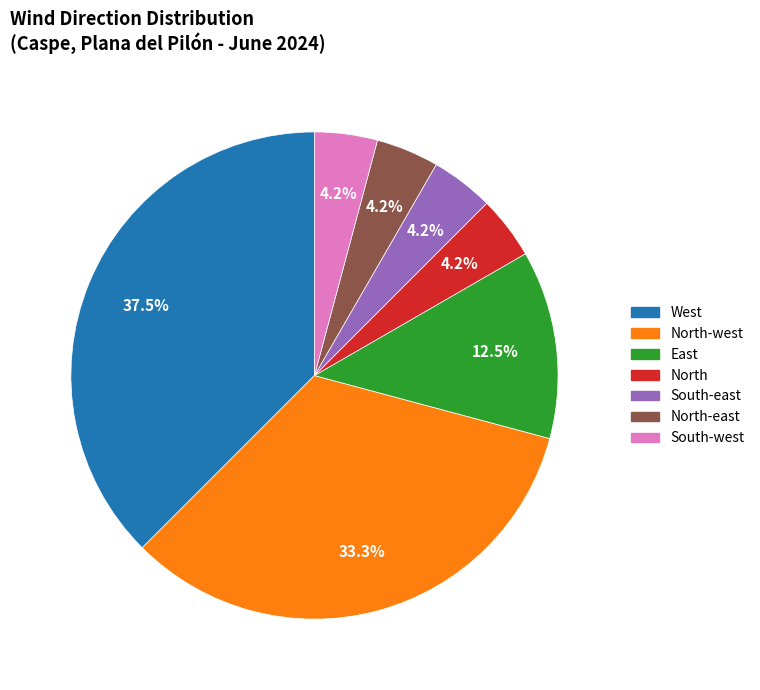

Is there any slice that represents more than half of the pie?

No